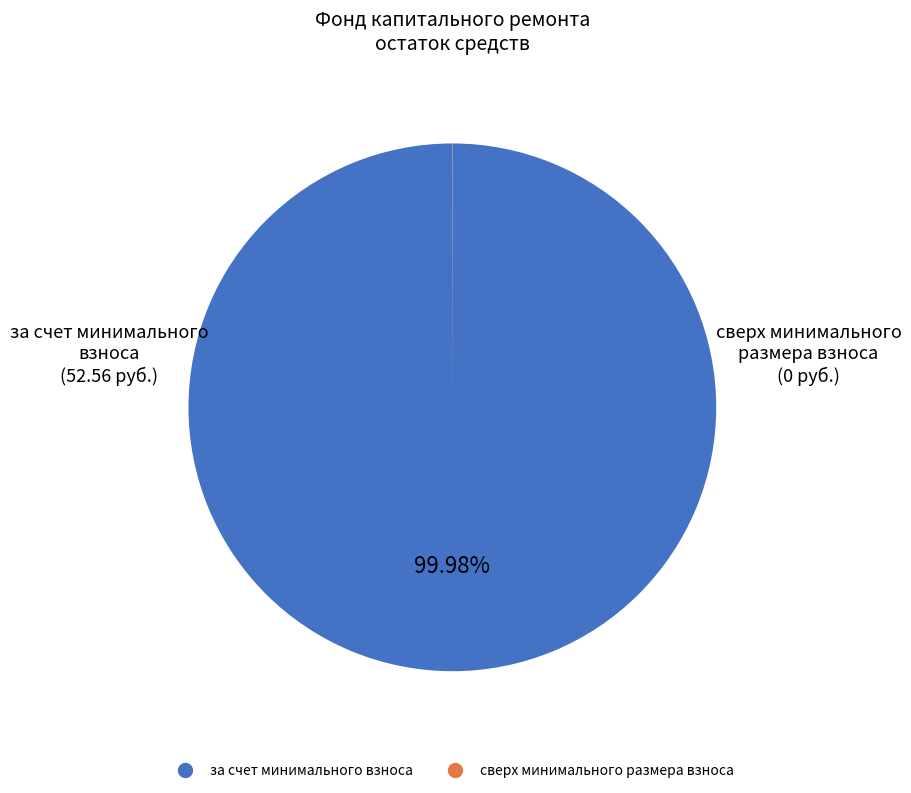

Which category has the biggest portion of the pie?

за счет минимального взноса